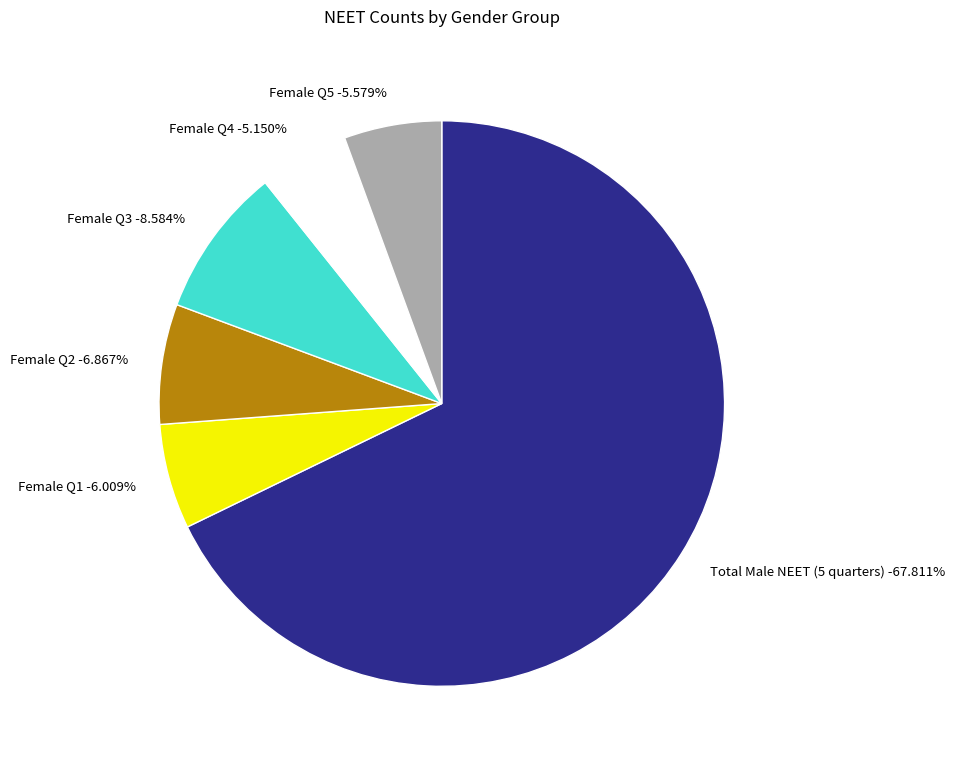

To the nearest percent, what portion does January to March 2013 represent?

10%